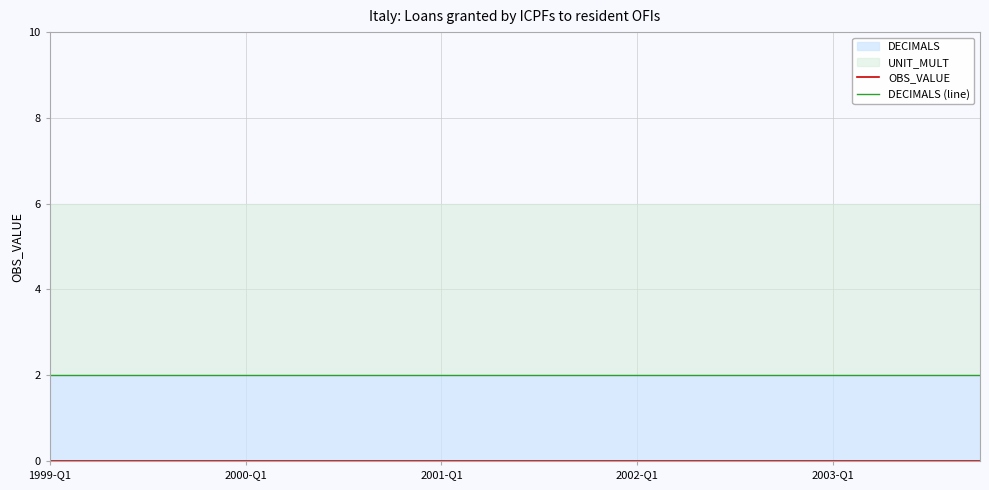

At how many categories does at least one series exceed 1?

20